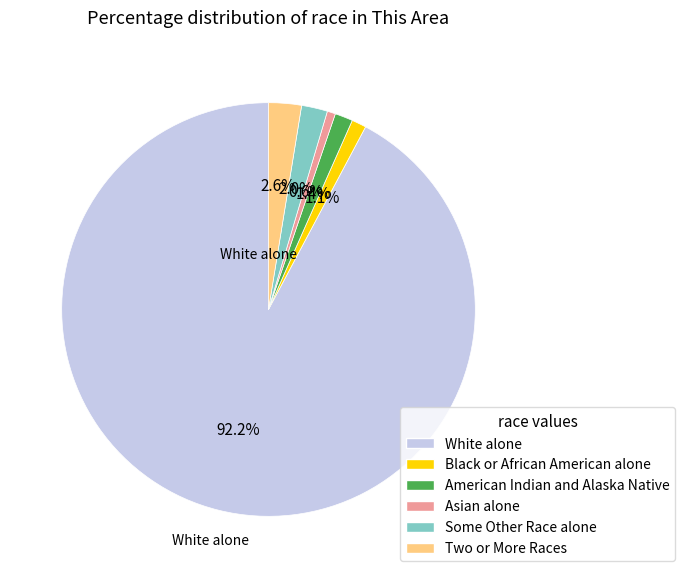

Is there a majority slice in this chart?

Yes